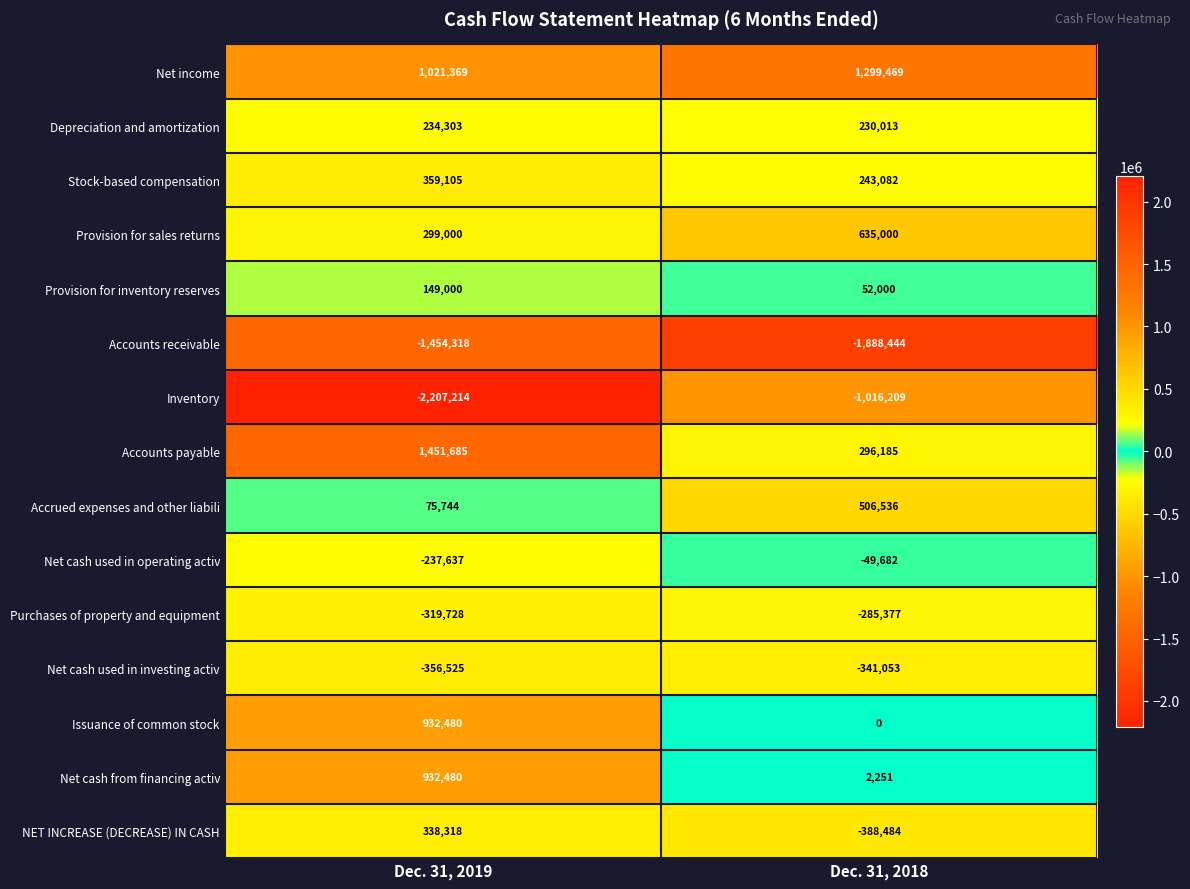

What is the minimum value for Net cash used in investing activ?

-356525